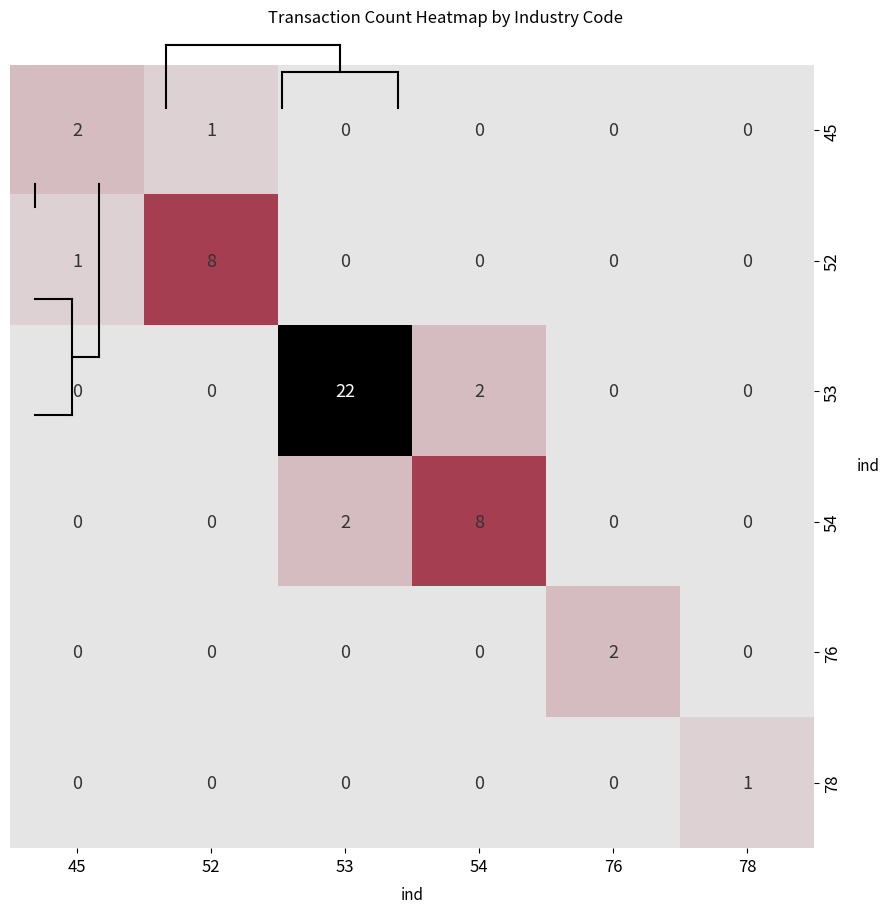

At how many categories does at least one series exceed 0?

6